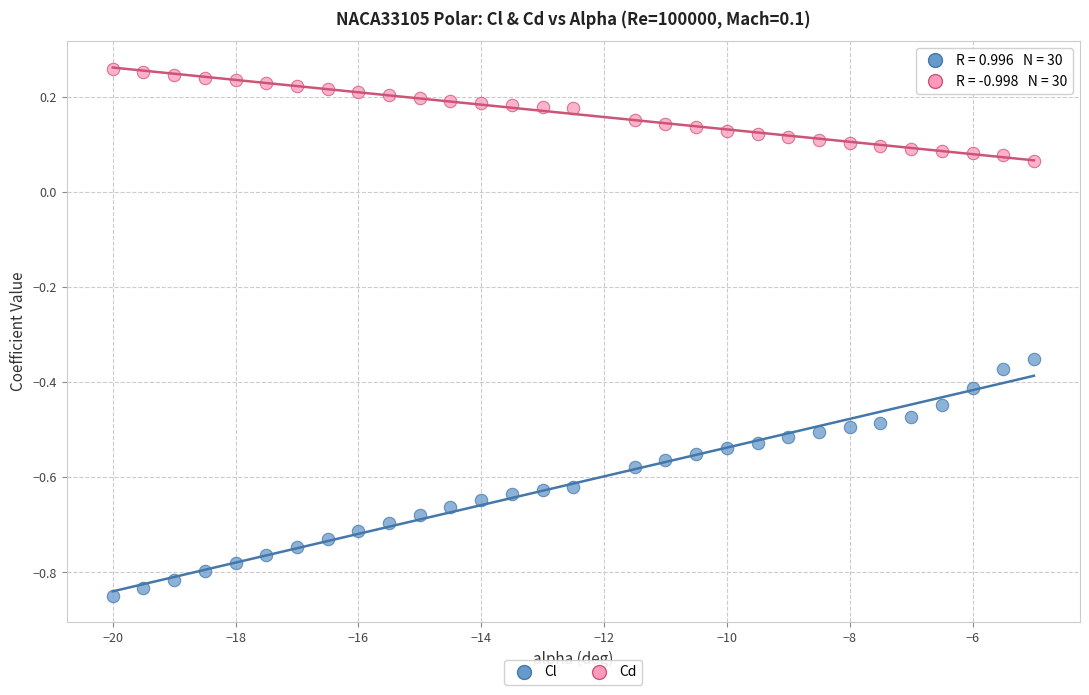

Across all data points, what is the range of Y values (max minus min)?

1.1